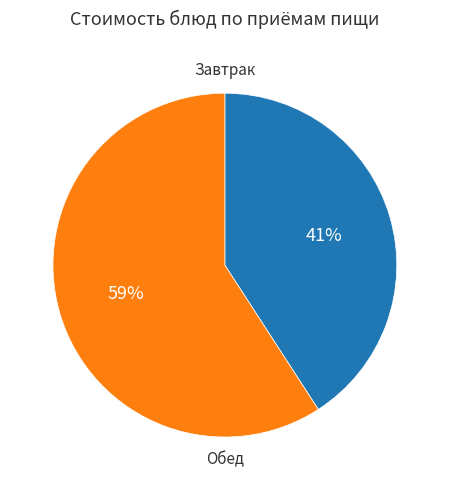

Is there a majority slice in this chart?

Yes